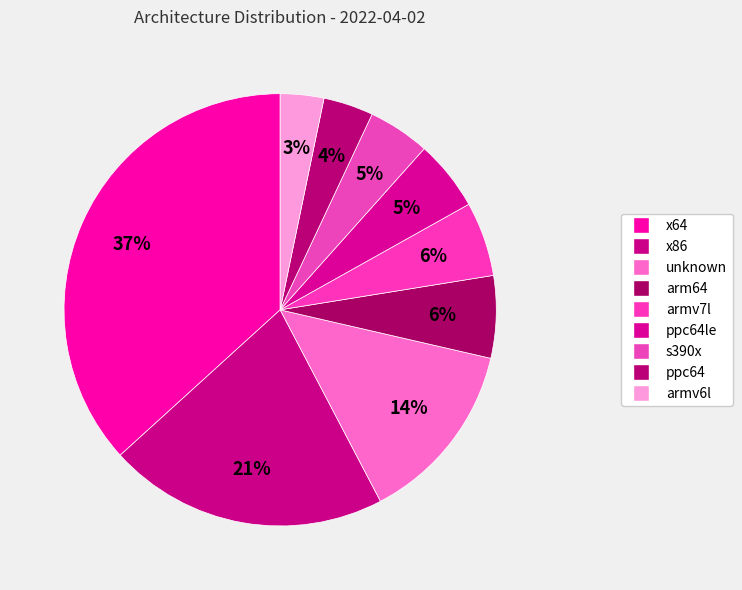

Count the number of slices in the pie.

9